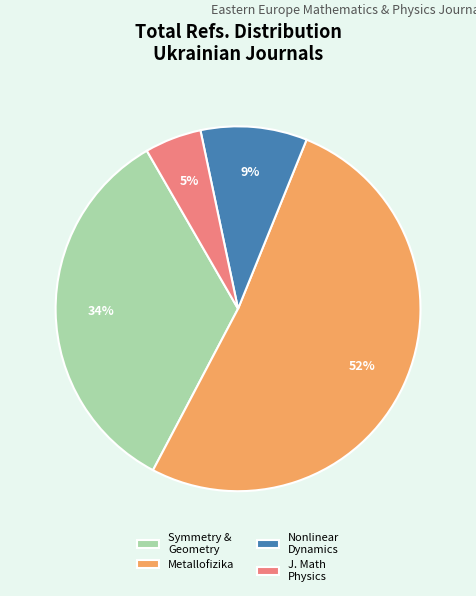

To the nearest percent, what is the average slice percentage?

25%